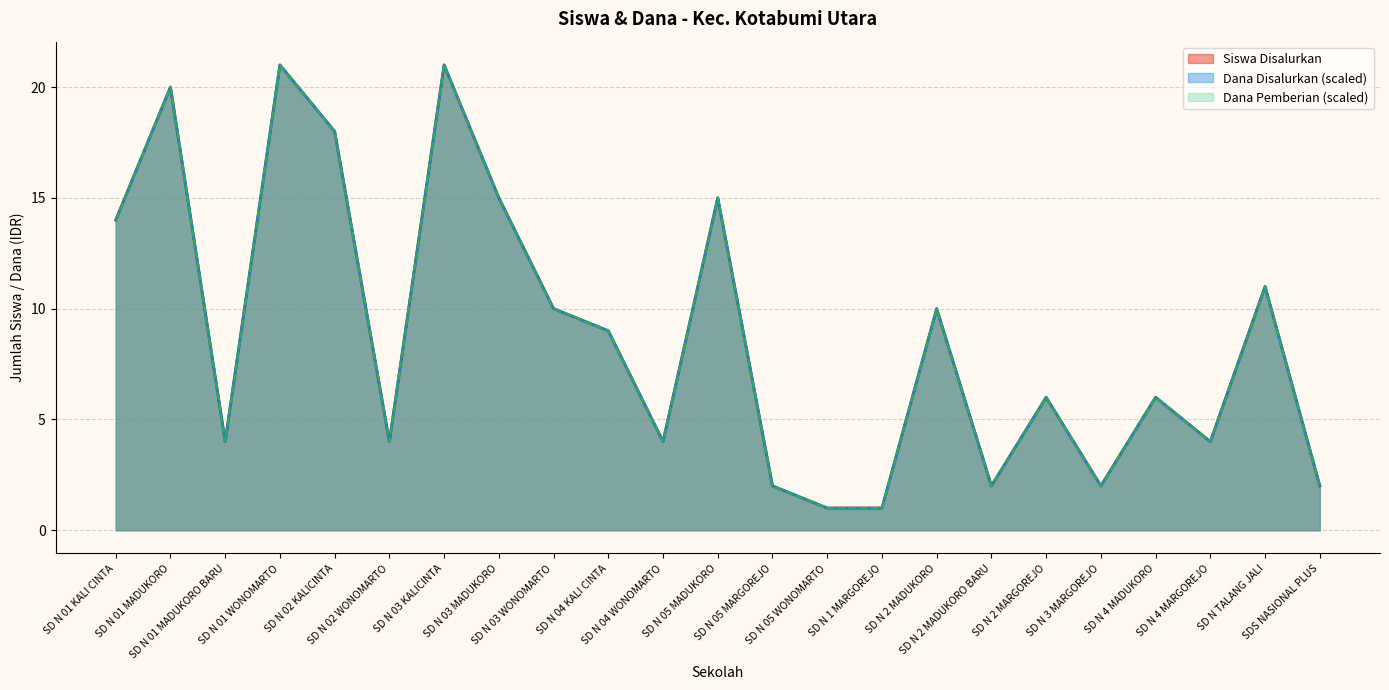

Between SD N 01 KALI CINTA and SD N 2 MADUKORO BARU, which series saw the biggest shift?

Siswa Disalurkan